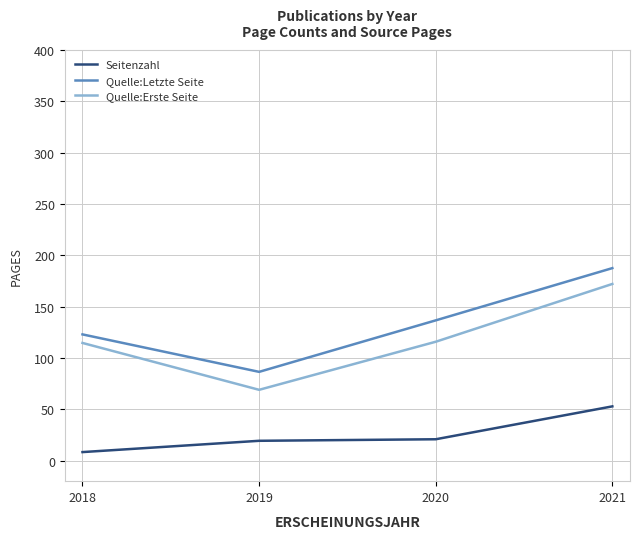

The Quelle:Letzte Seite series shows 299.3 at 2021. True or false?

False